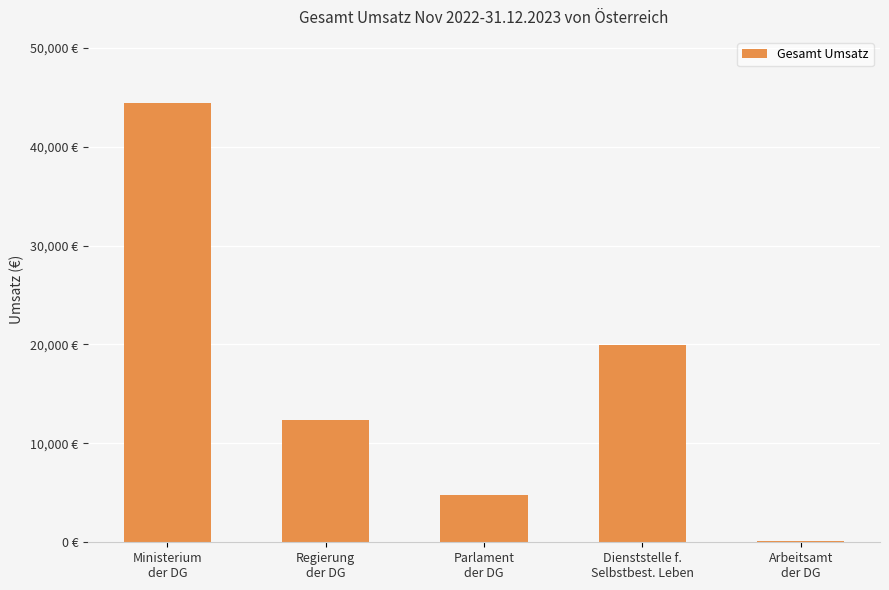

The value at Ministerium
der DG is 26038.5. True or false?

False